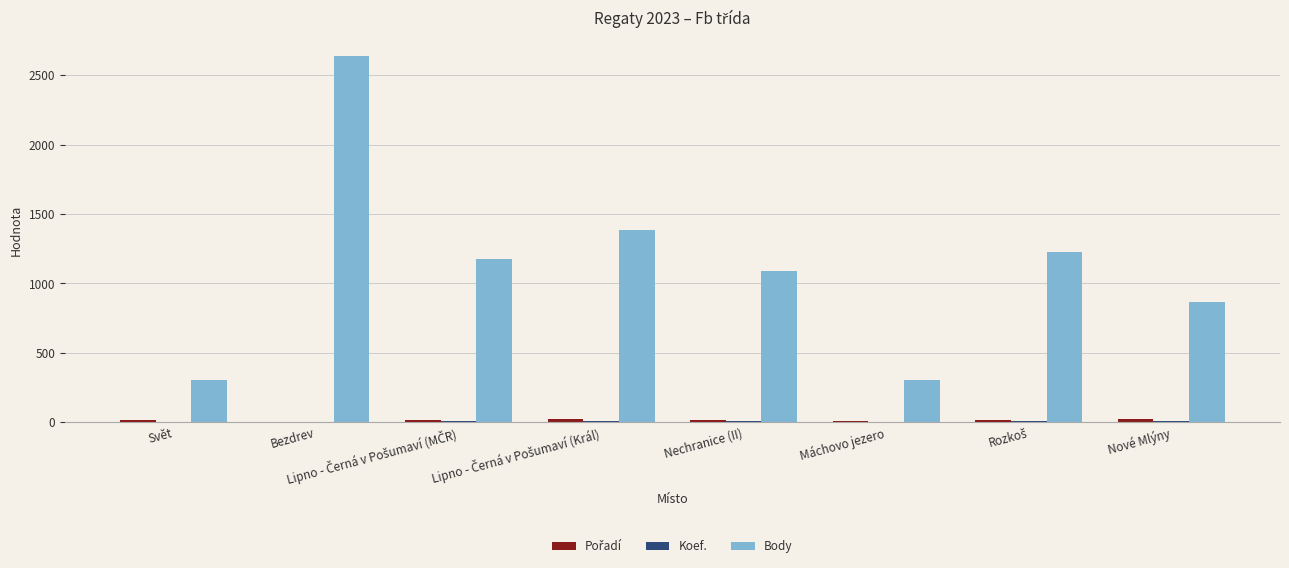

At which label does Body reach its peak?

Bezdrev